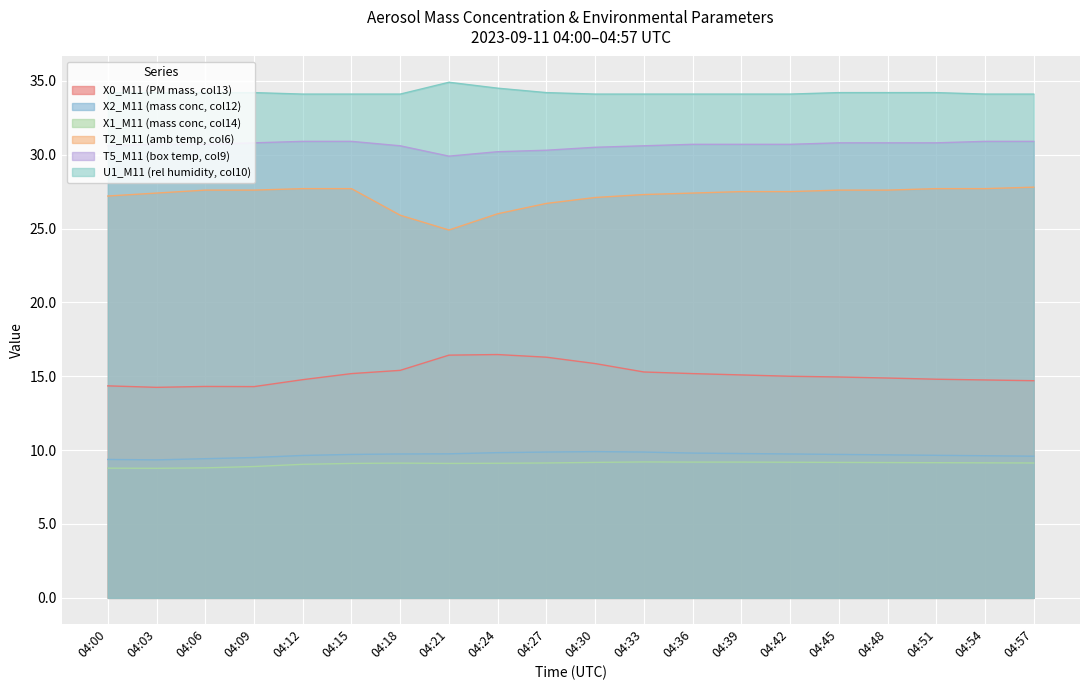

How many interior local valleys does the X1_M11 (mass conc, col14) series have?

2